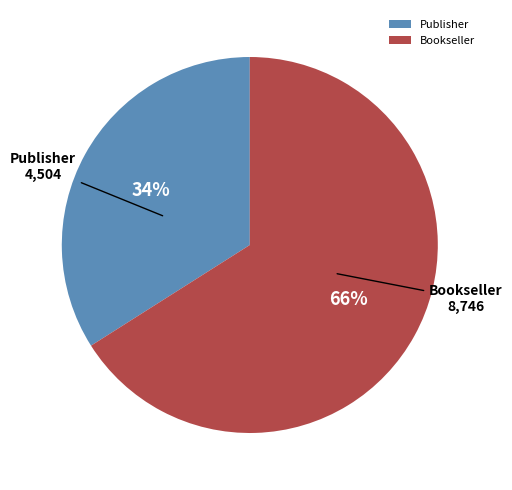

What is the majority slice?

Bookseller